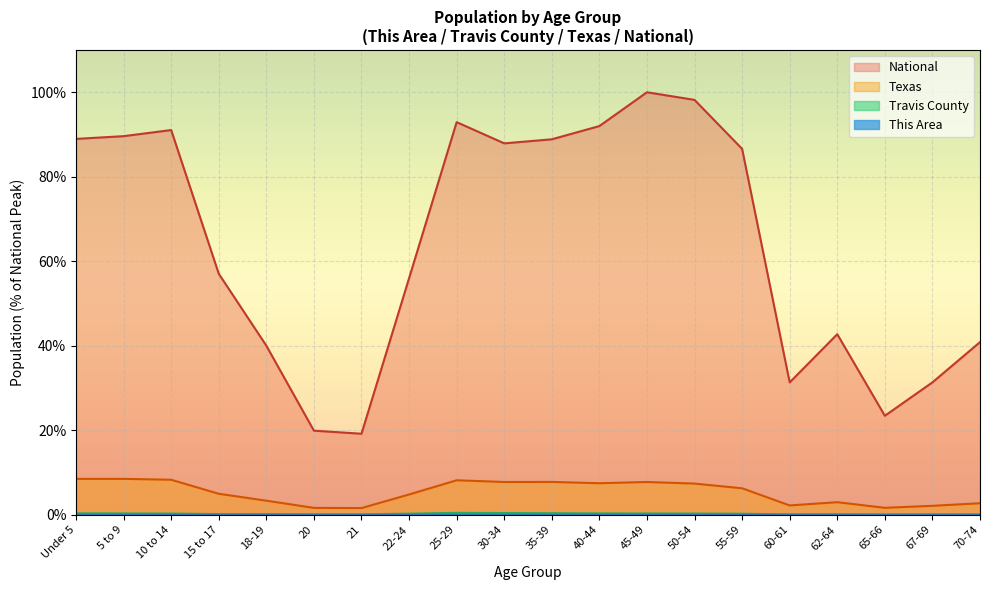

What value does the National series have at 18-19?

40.0